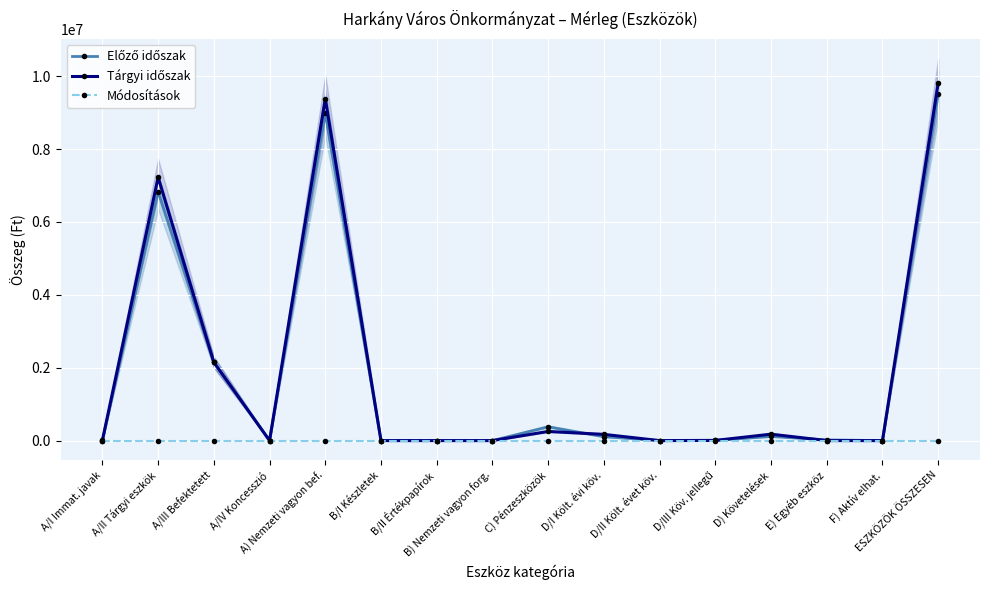

Reading right to left, what are all the values shown in this chart?

Előző időszak: 9501712	0	19644	114447	5797	1597	107053	380340	0	0	0	8987281	0	2153060	6831925	2296
Tárgyi időszak: 9813273	0	339	176489	5583	0	170906	250980	0	0	0	9385465	0	2149100	7229543	6822
Módosítások: 0	0	0	0	0	0	0	0	0	0	0	0	0	0	0	0